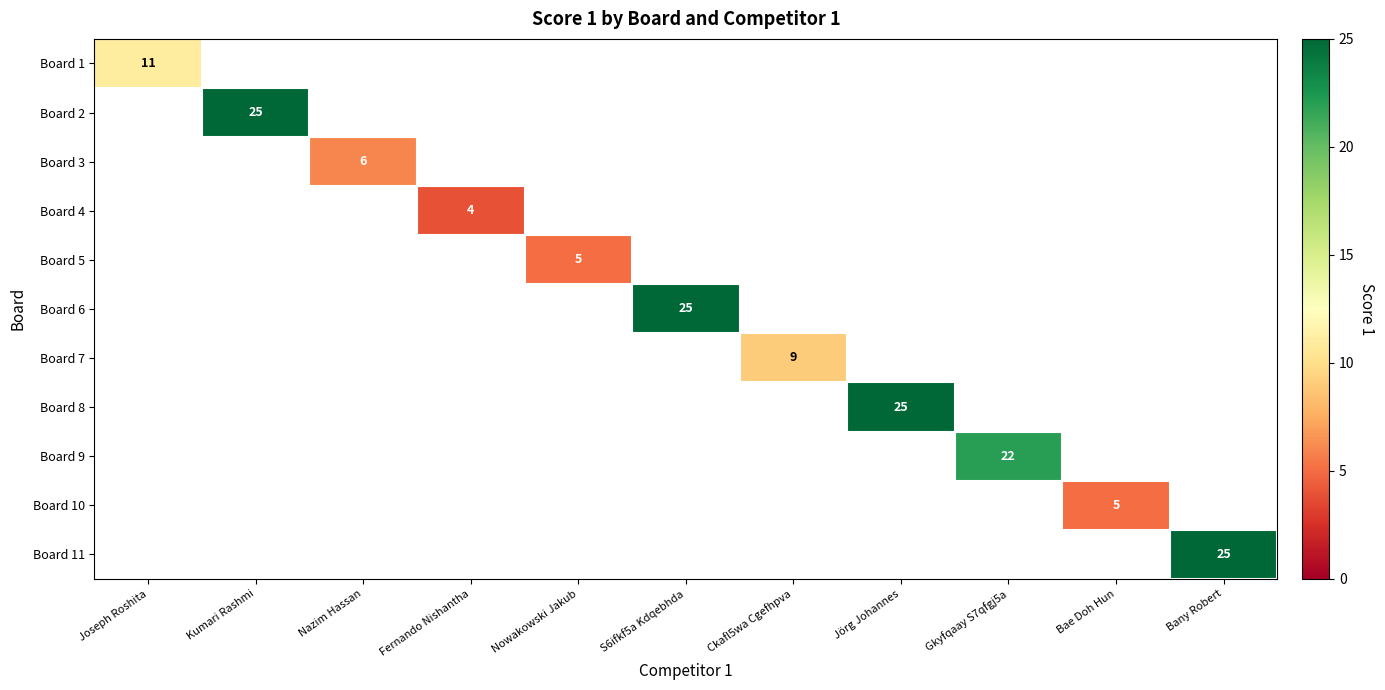

True or false: Board 1 has a value of 11 at Joseph Roshita.

True